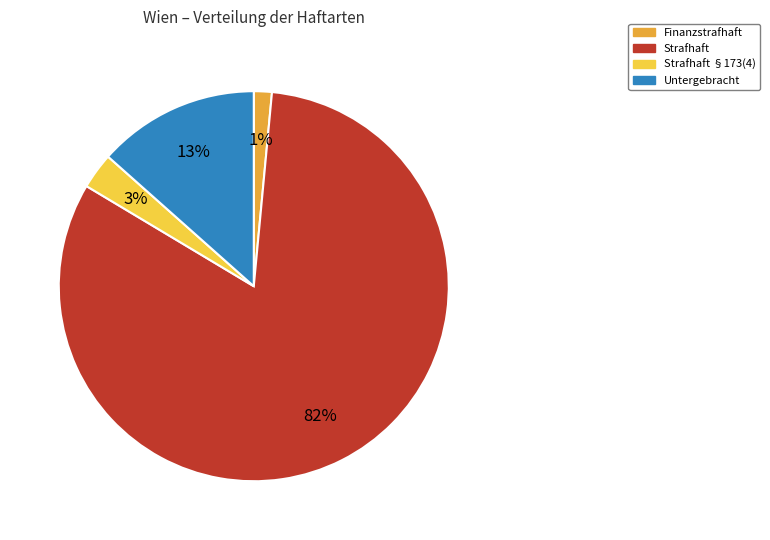

Which has a higher value, Untergebracht or Strafhaft?

Strafhaft